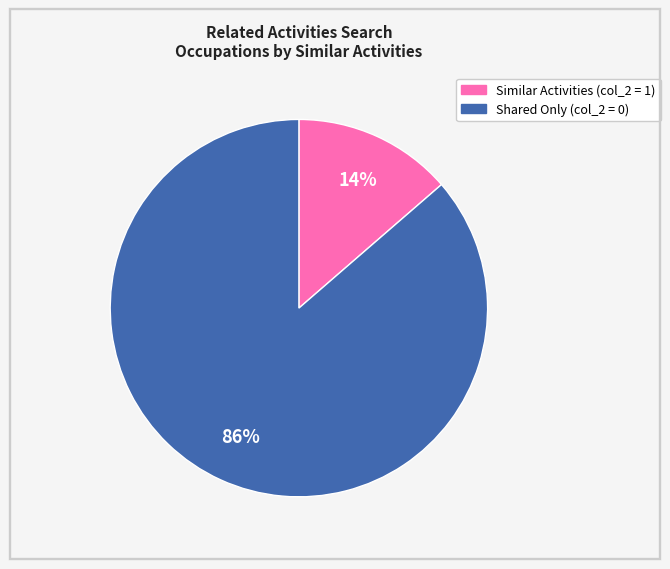

How many slices are in this pie chart?

2